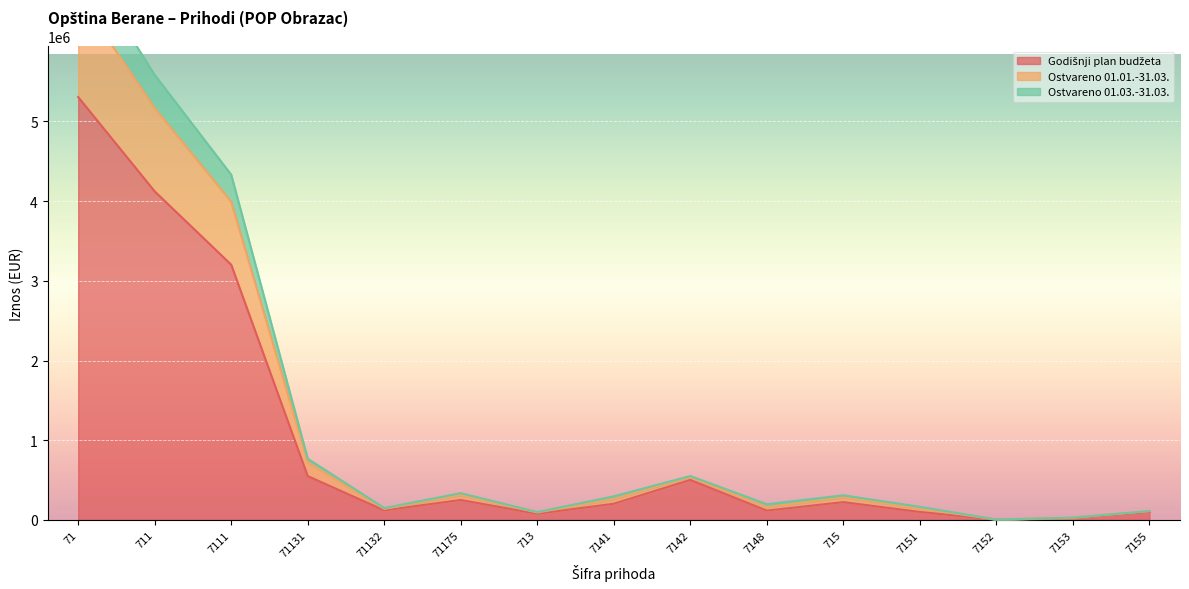

What is the average value of the Godišnji plan budžeta series?

993000.0